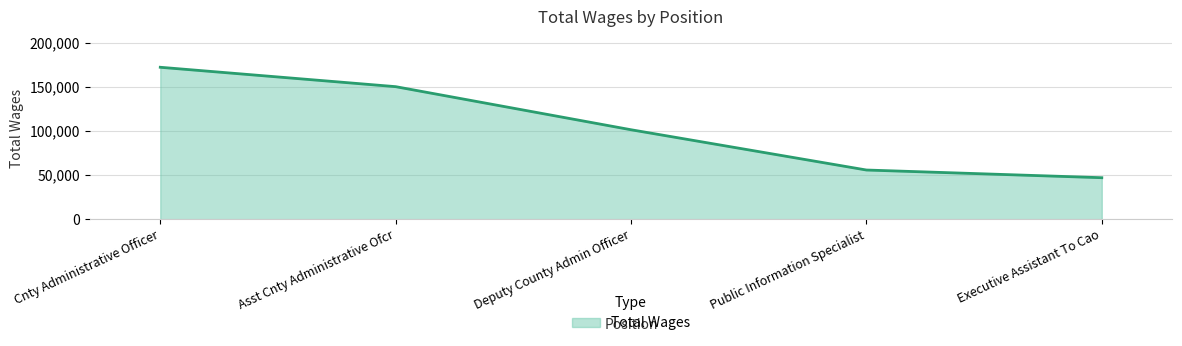

What is the ratio of the value at Public Information Specialist to the value at Asst Cnty Administrative Ofcr?

0.4